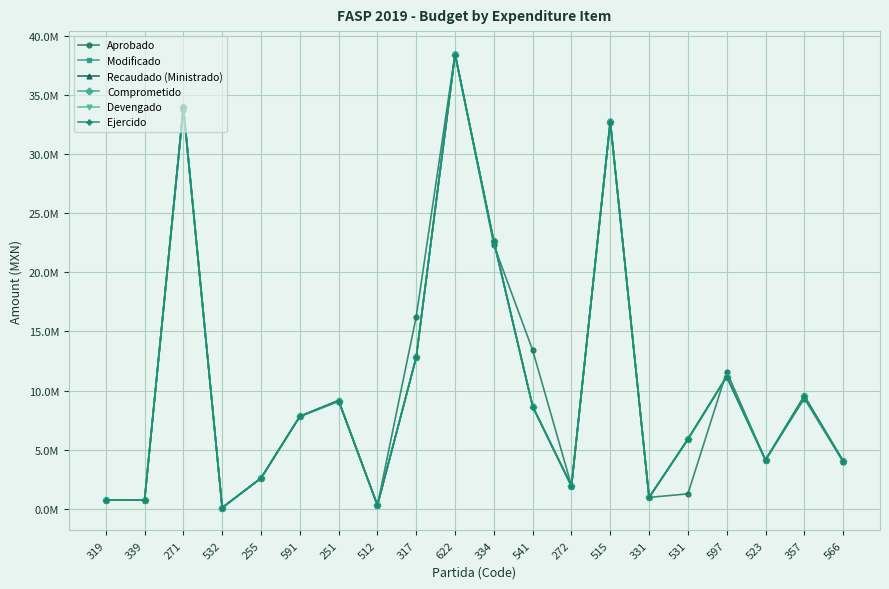

At how many categories does at least one series exceed 18893134?

4